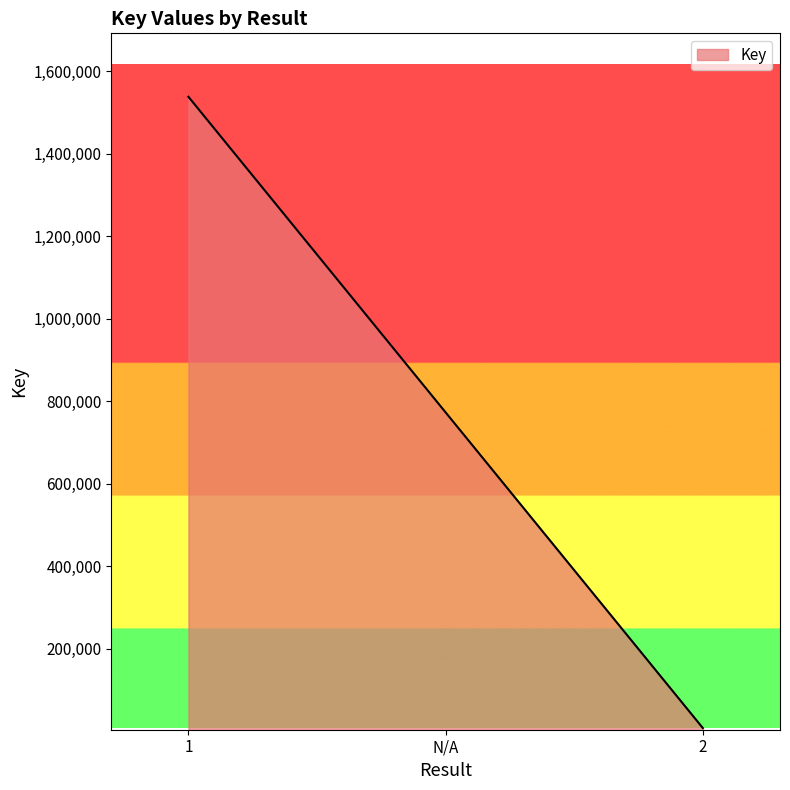

What is the change in value from 1 to N/A?

-764833